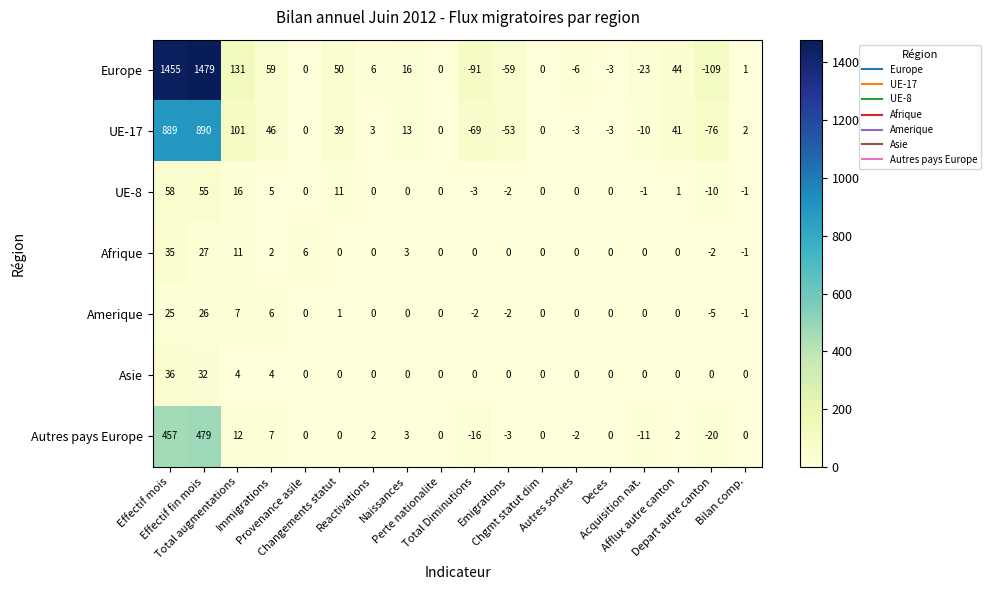

List the series in order of their peak value, lowest first.

Amerique, Afrique, Asie, UE-8, Autres pays Europe, UE-17, Europe